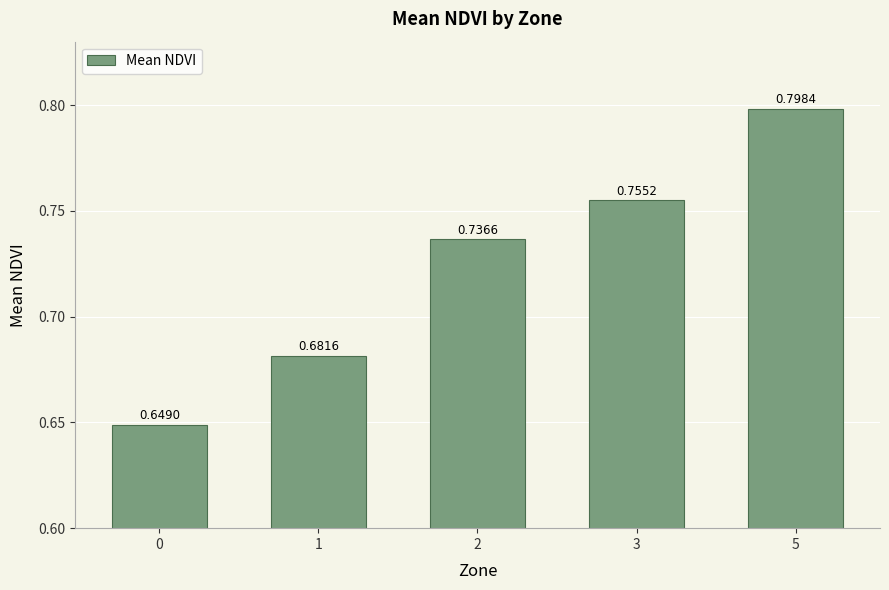

What is the change in value from 2 to 5?

+0.1